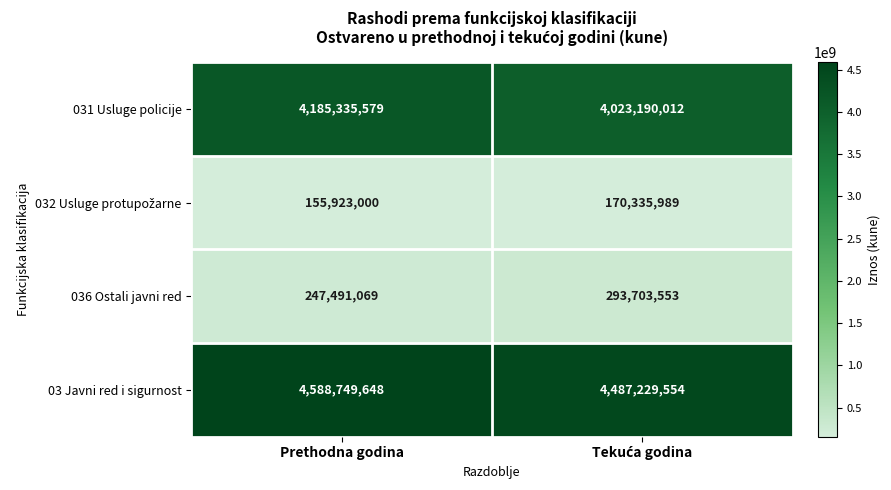

What is the sum of all 031 Usluge policije values?

8208525591